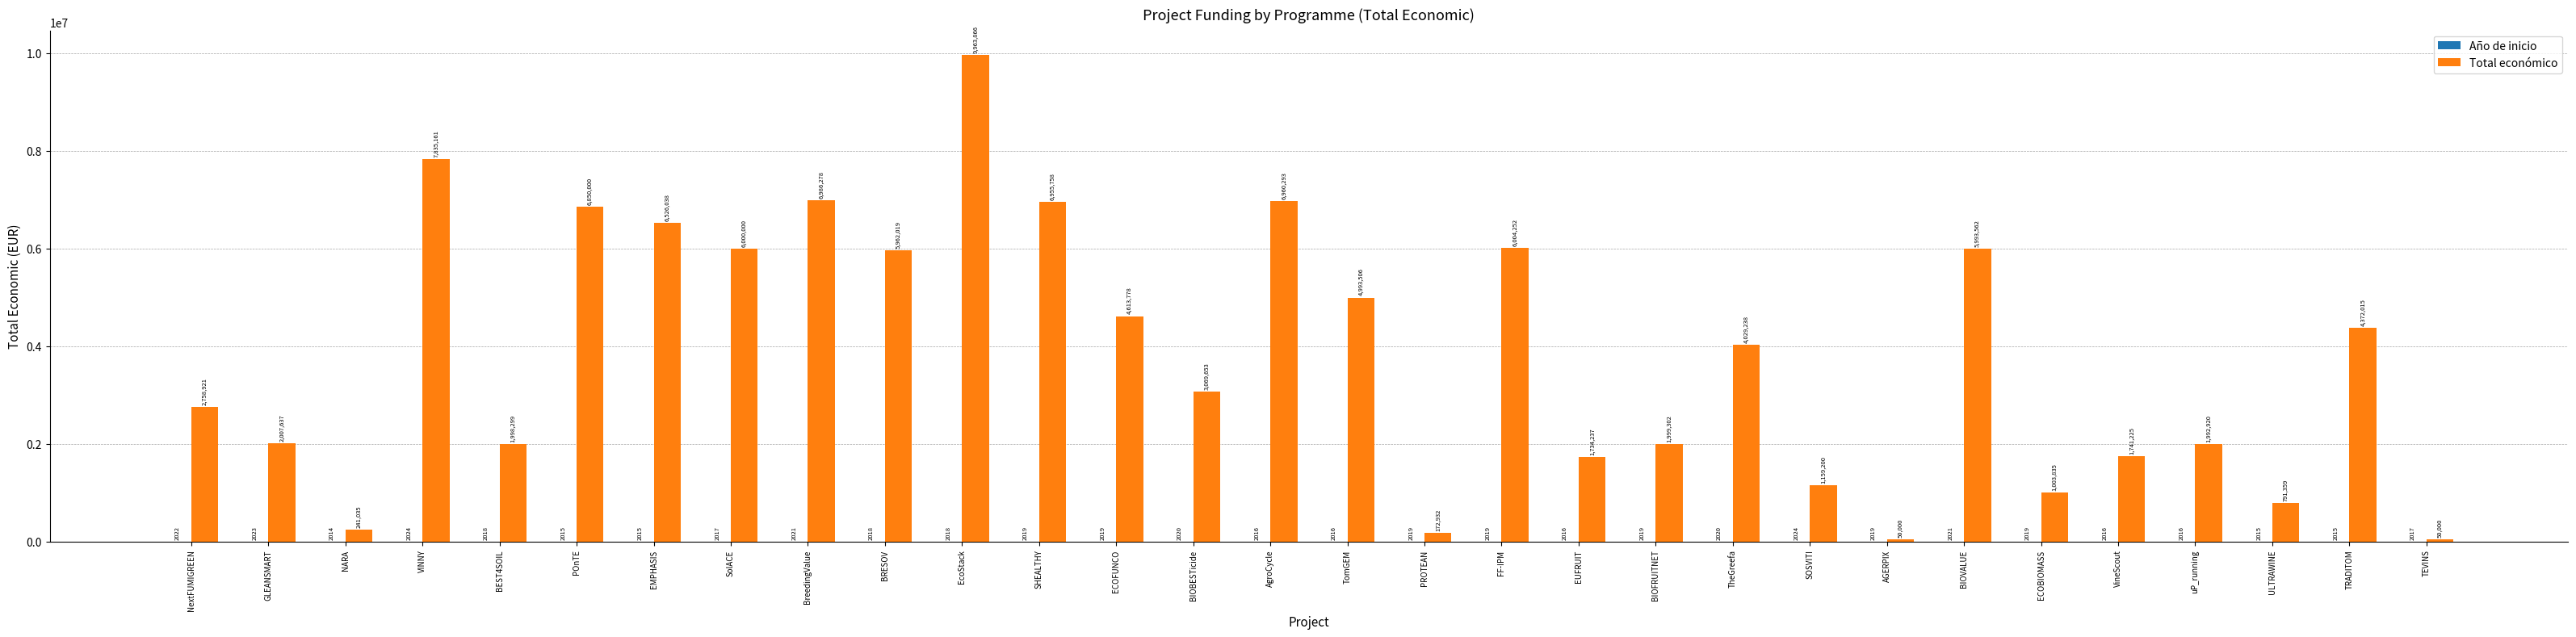

The value of Total económico at GLEANSMART is 603935. True or false?

False